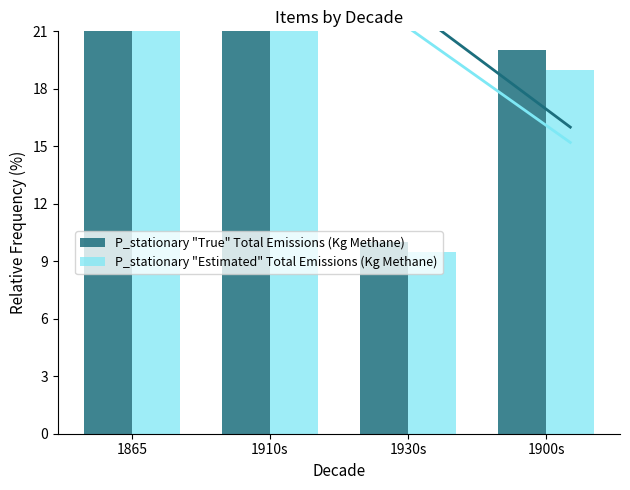

Is it true that P_stationary "Estimated" Total Emissions (Kg Methane) equals 9.5 at 1930s?

True